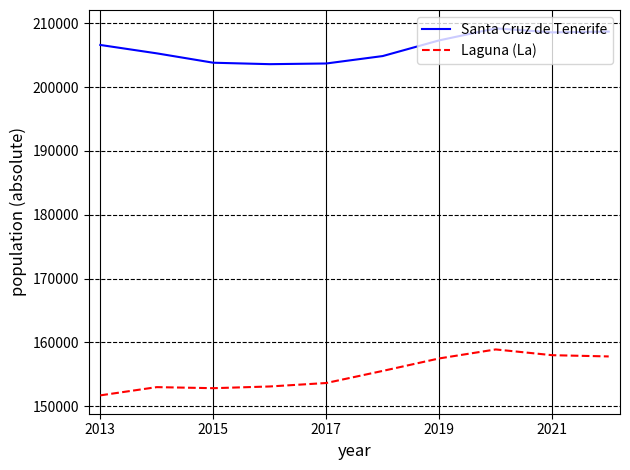

Which series has the largest total across all categories?

Santa Cruz de Tenerife